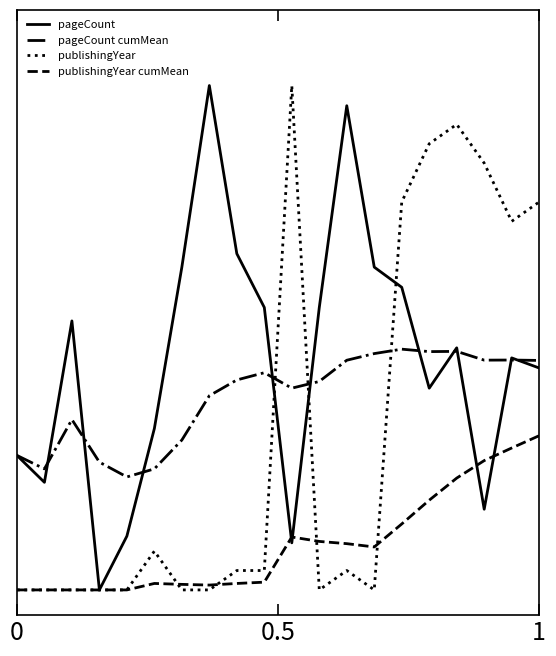

Which series has the largest range (max minus min)?

pageCount